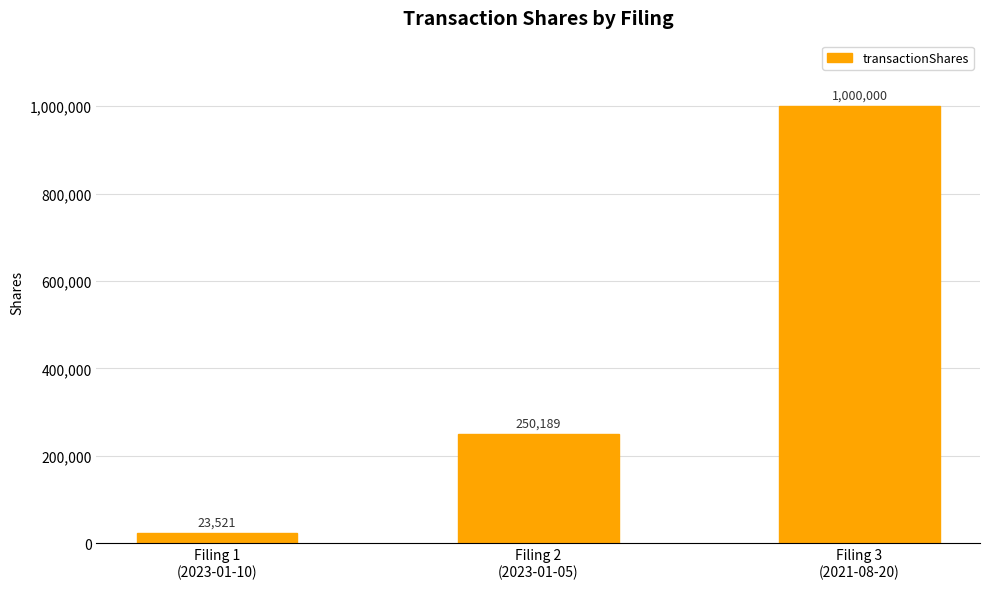

How many values are below 250189?

1